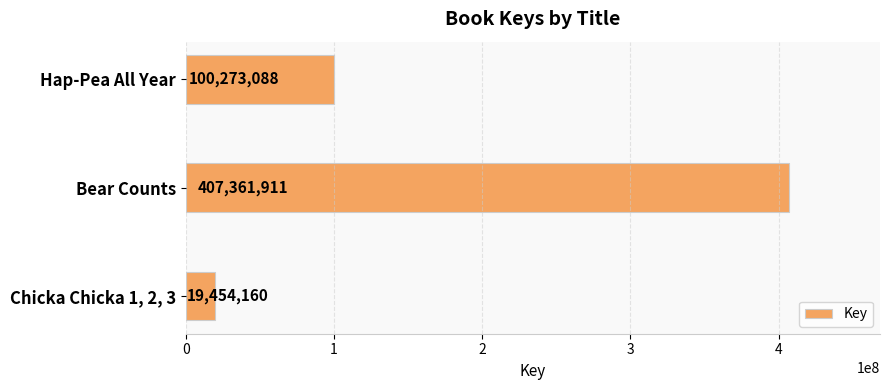

Does the chart contain any negative values?

No